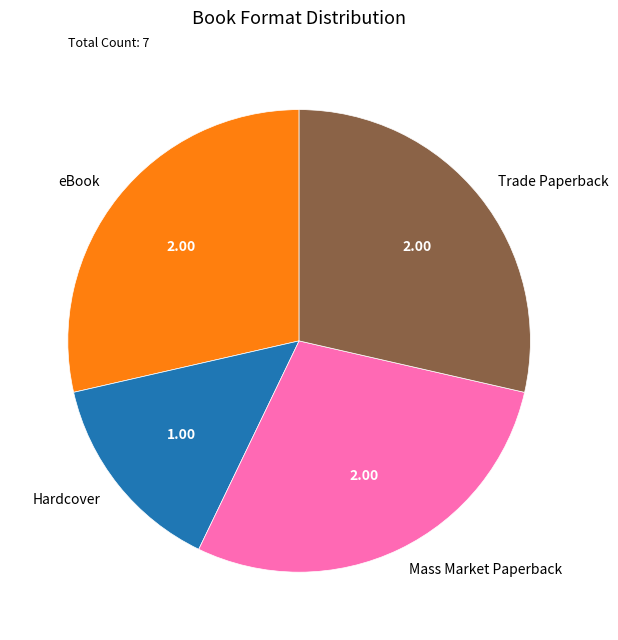

Is the sum of Mass Market Paperback and eBook greater than half?

Yes